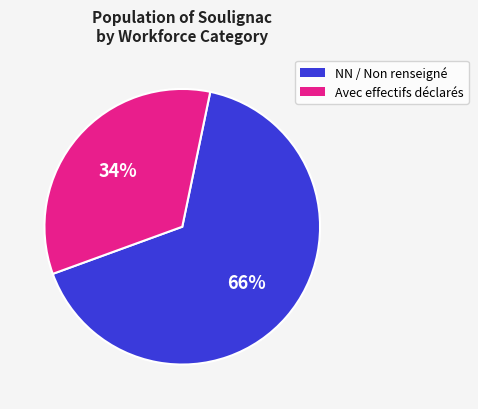

To the nearest percent, what is the difference between the largest and smallest slice percentages?

32%